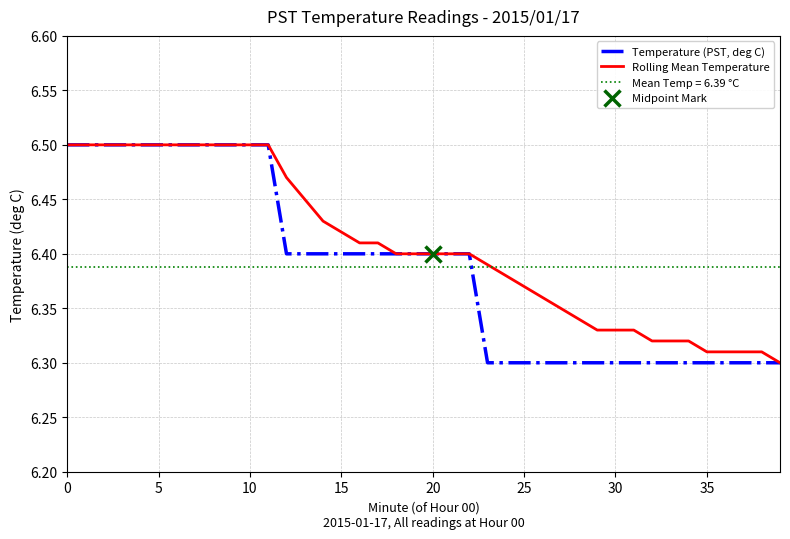

True or false: Temperature (PST, deg C) and Rolling Mean Temperature intersect in this chart.

False